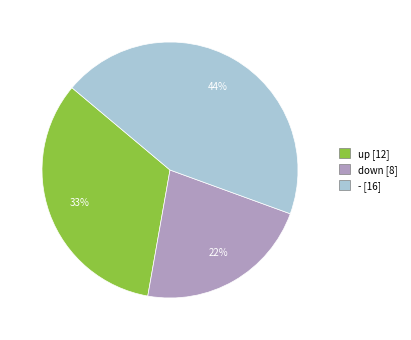

Between up and -, which is larger?

-